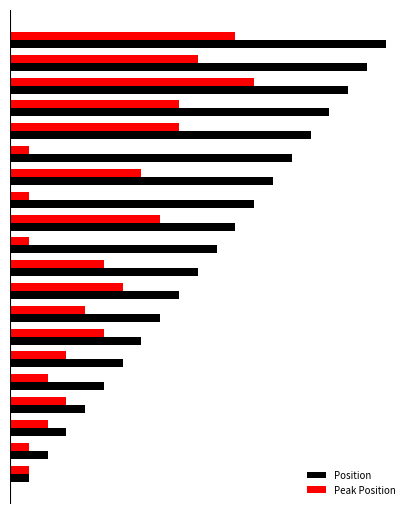

What is the value of the Position bar at the 4th from the left?

4